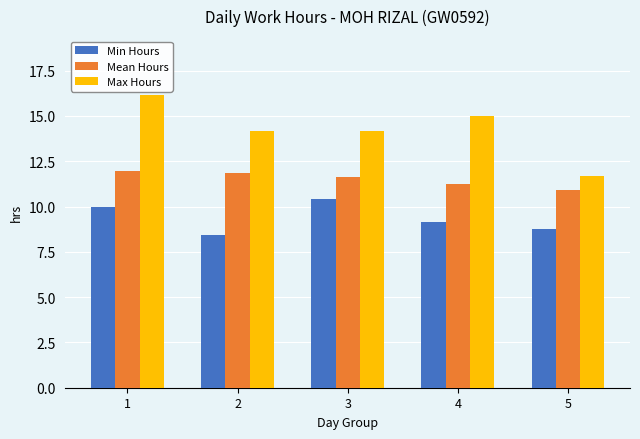

The value of Max Hours at 2 is 14.2. True or false?

True